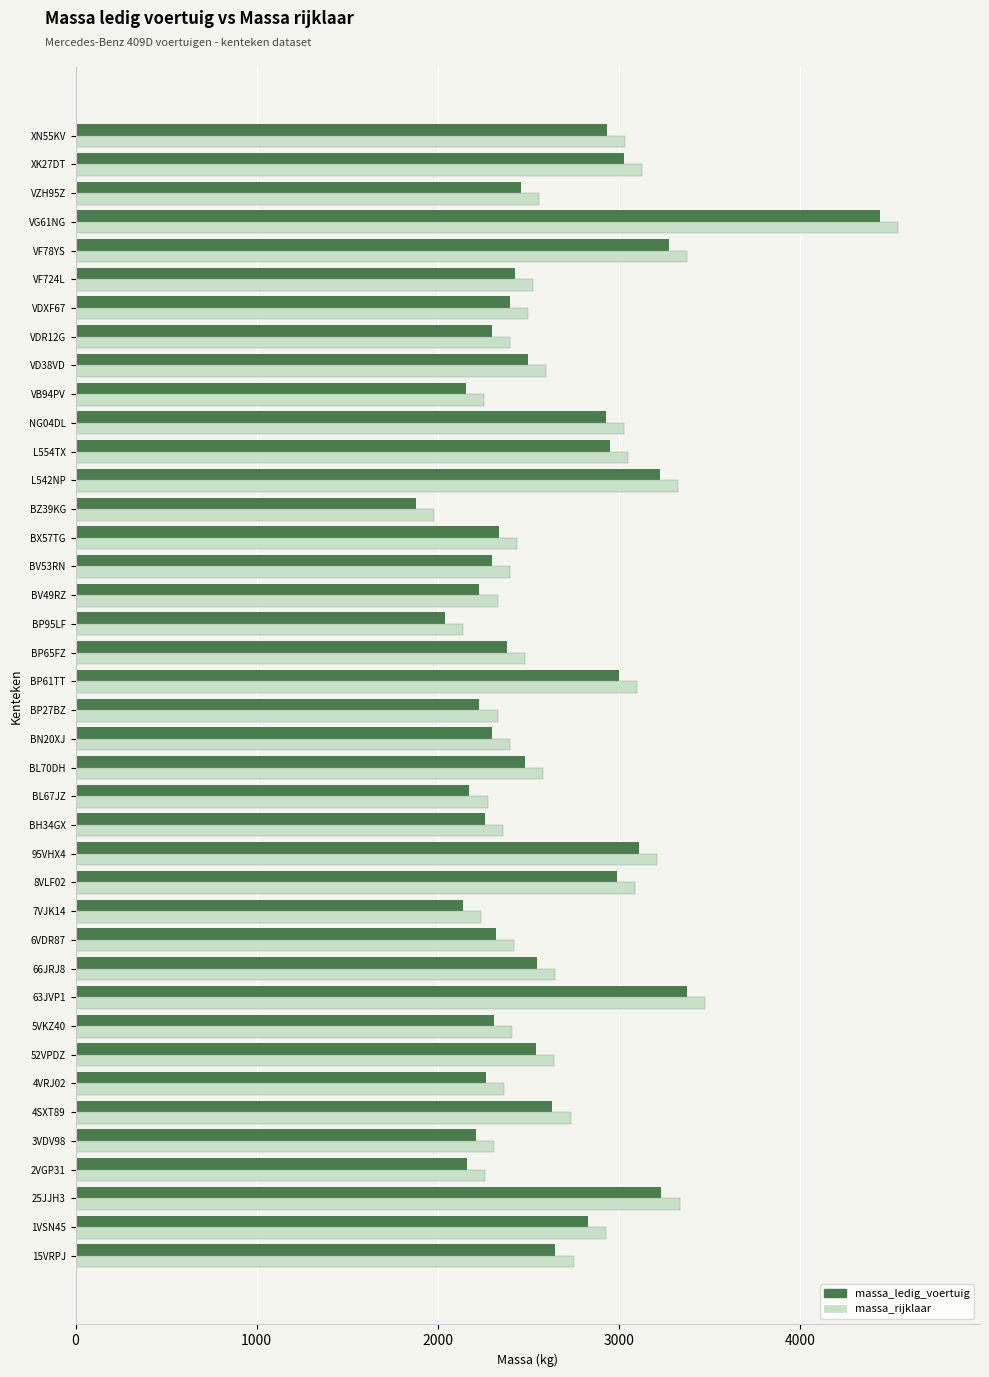

What is the approximate value of massa_rijklaar at 15VRPJ?

2750